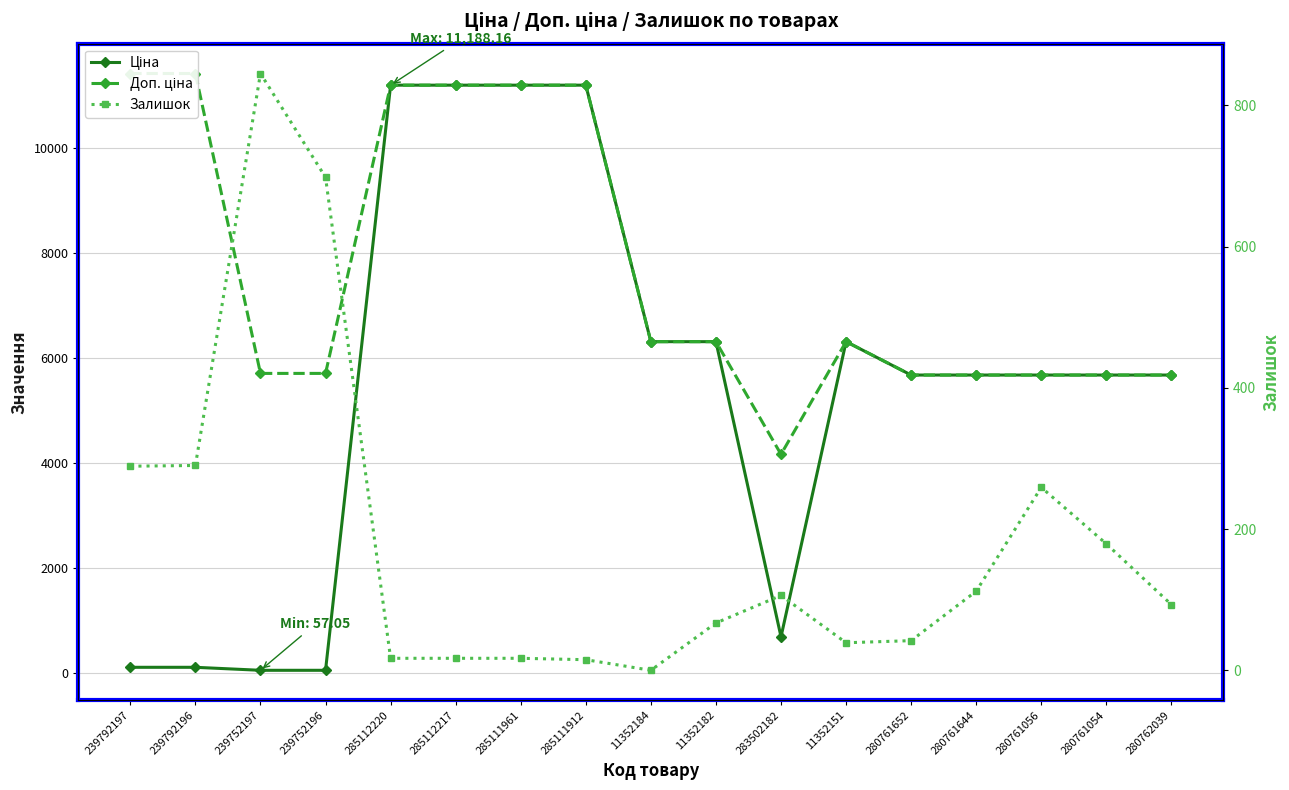

Which has a higher value, 280762039 or 285111961?

285111961